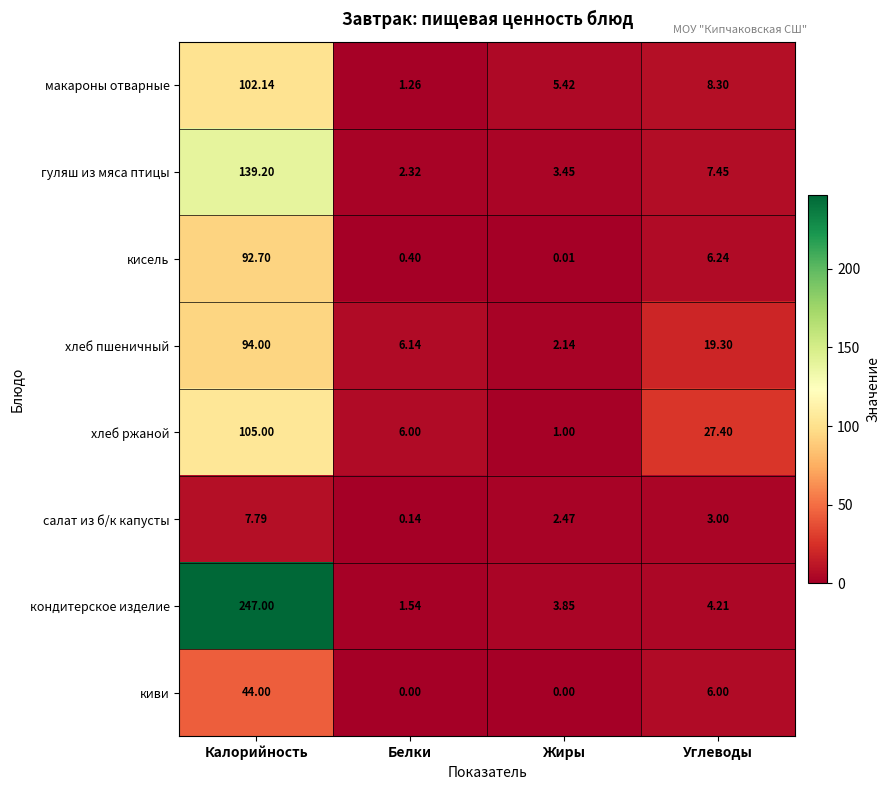

Rank the categories by салат из б/к капусты value from lowest to highest.

Белки, Жиры, Углеводы, Калорийность